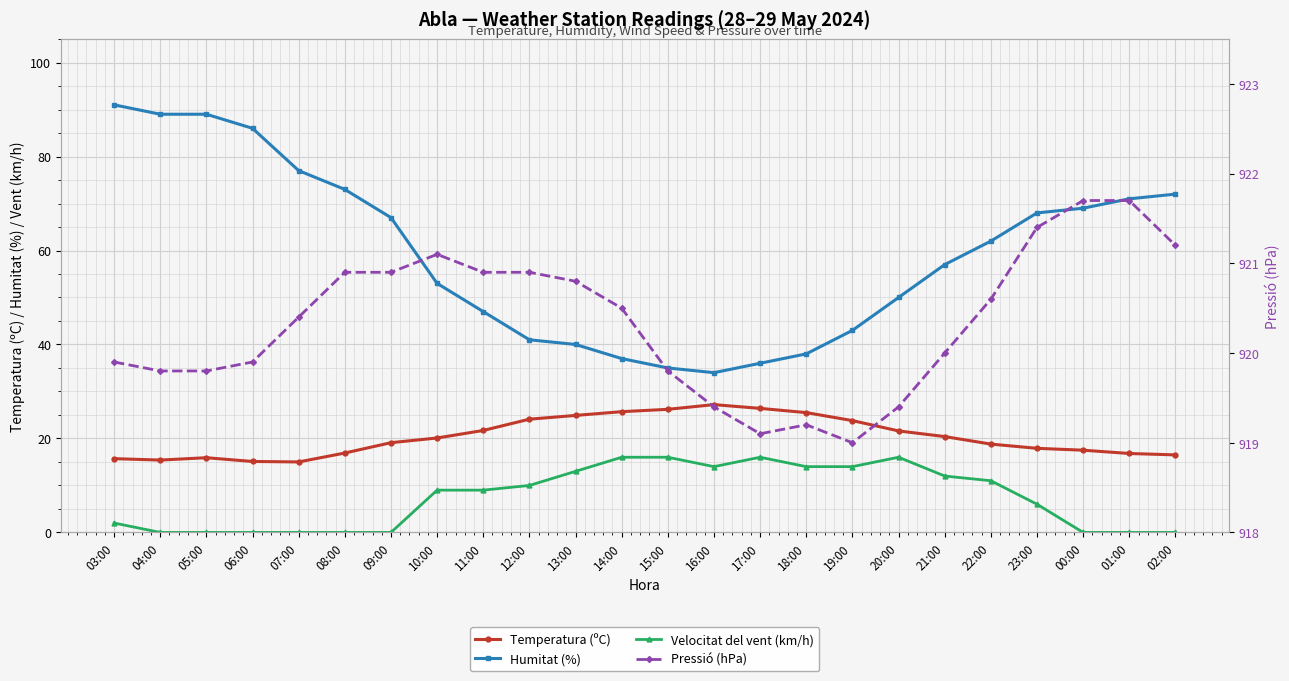

Rank the categories by Temperatura (ºC) value from lowest to highest.

07:00, 06:00, 04:00, 03:00, 05:00, 02:00, 01:00, 08:00, 00:00, 23:00, 22:00, 09:00, 10:00, 21:00, 20:00, 11:00, 19:00, 12:00, 13:00, 18:00, 14:00, 15:00, 17:00, 16:00